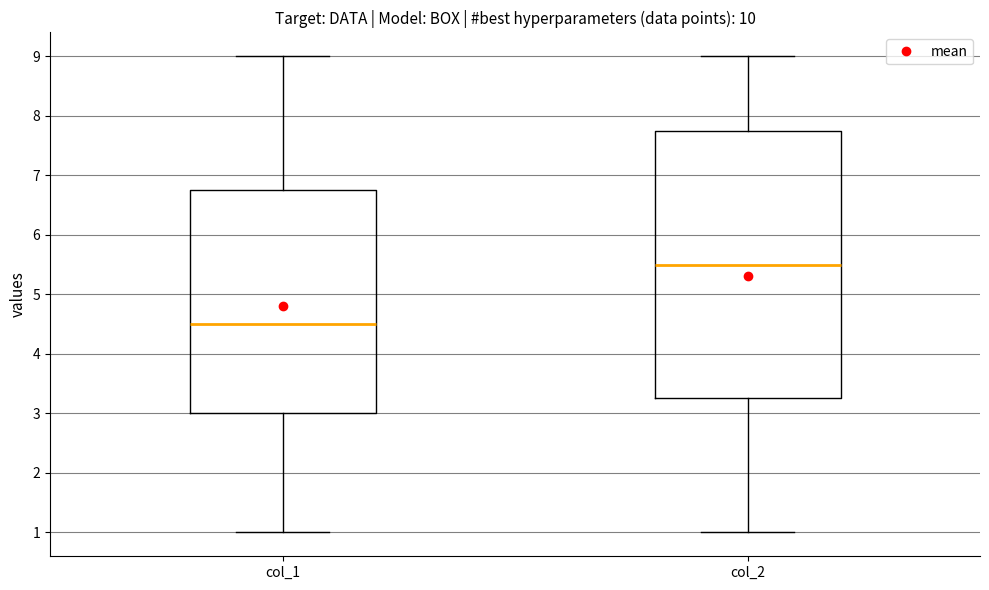

Reading left to right, transcribe this box plot: for each box, give where its median line is, the range the box spans, and where its two whiskers end, as read against the y-axis. The values are not printed on the chart, so give them approximately, as read against the axis.

col_1: median 4.5, box 3.0 to 6.8, whiskers 1.0 to 9.0
col_2: median 5.5, box 3.3 to 7.8, whiskers 1.0 to 9.0